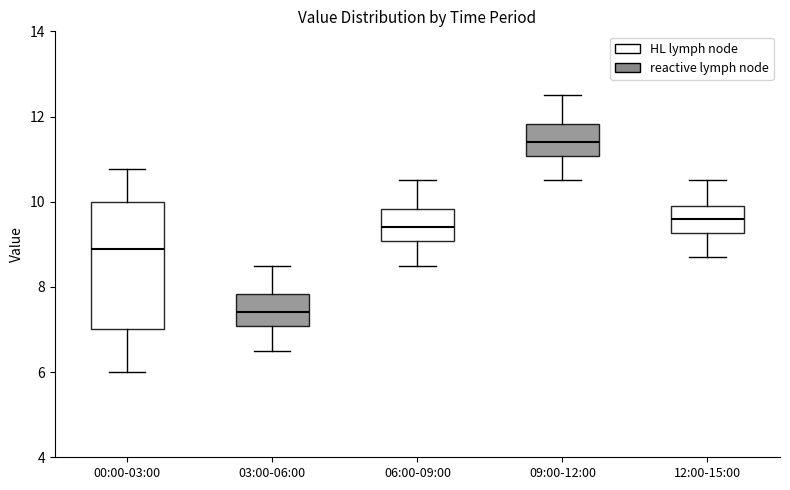

Reading left to right, transcribe this box plot: for each box, give where its median line is, the range the box spans, and where its two whiskers end, as read against the y-axis. The values are not printed on the chart, so give them approximately, as read against the axis.

00:00-03:00: median 9.0, box 7.0 to 10.0, whiskers 6.0 to 10.8
03:00-06:00: median 7.4, box 7.0 to 7.8, whiskers 6.6 to 8.6
06:00-09:00: median 9.4, box 9.0 to 9.8, whiskers 8.6 to 10.6
09:00-12:00: median 11.4, box 11.0 to 11.8, whiskers 10.6 to 12.6
12:00-15:00: median 9.6, box 9.2 to 10.0, whiskers 8.8 to 10.6